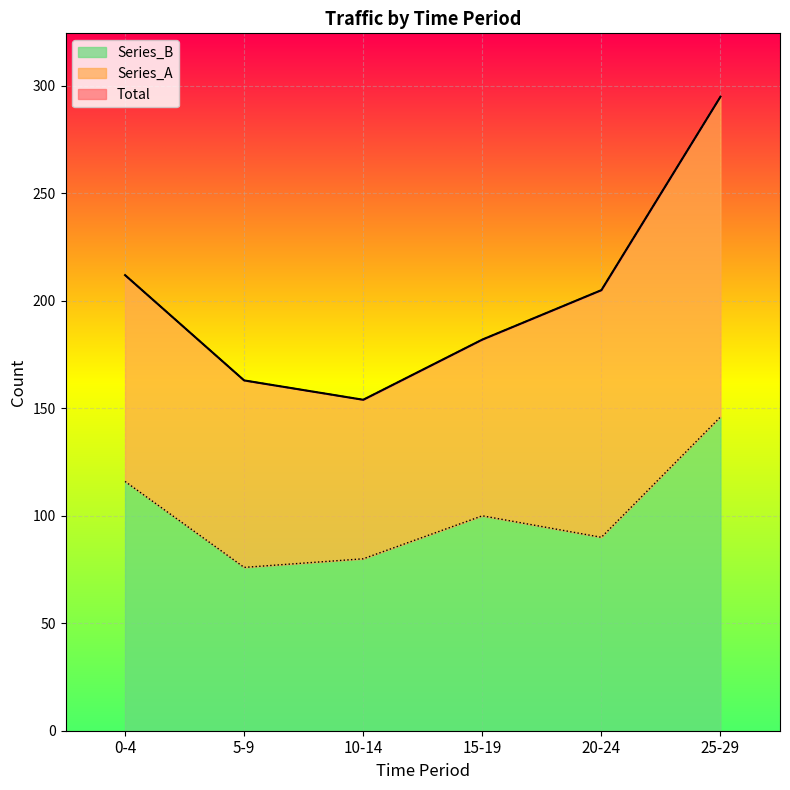

True or false: Series_B has a value of 80 at 10-14.

True